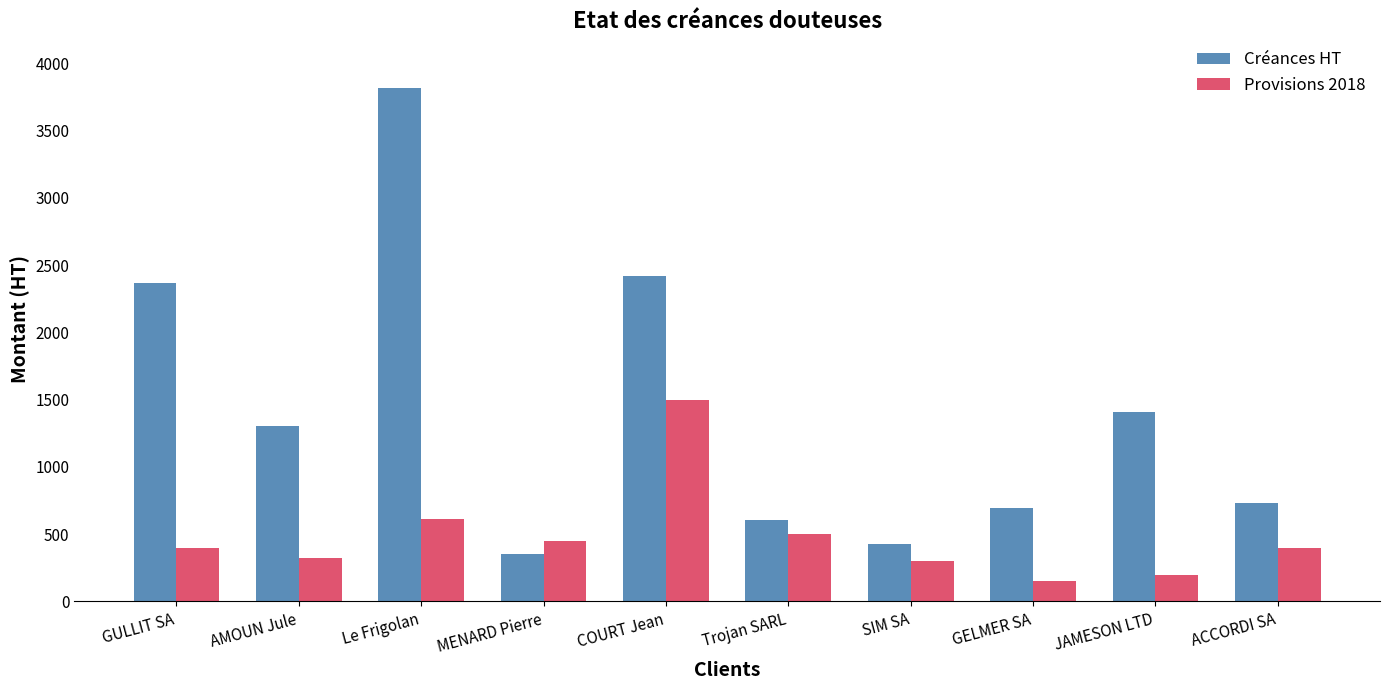

At which label does Provisions 2018 reach its minimum?

GELMER SA